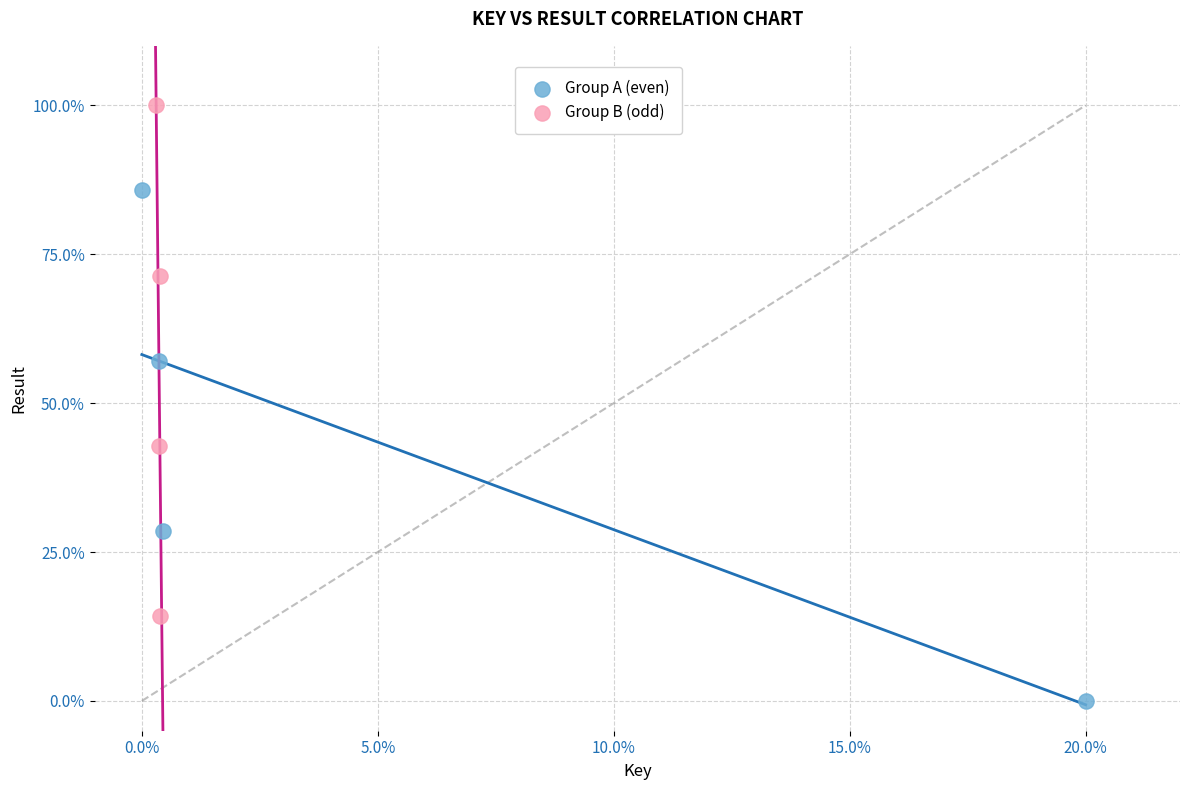

Which series contains the lowest Y value?

Group A (even)